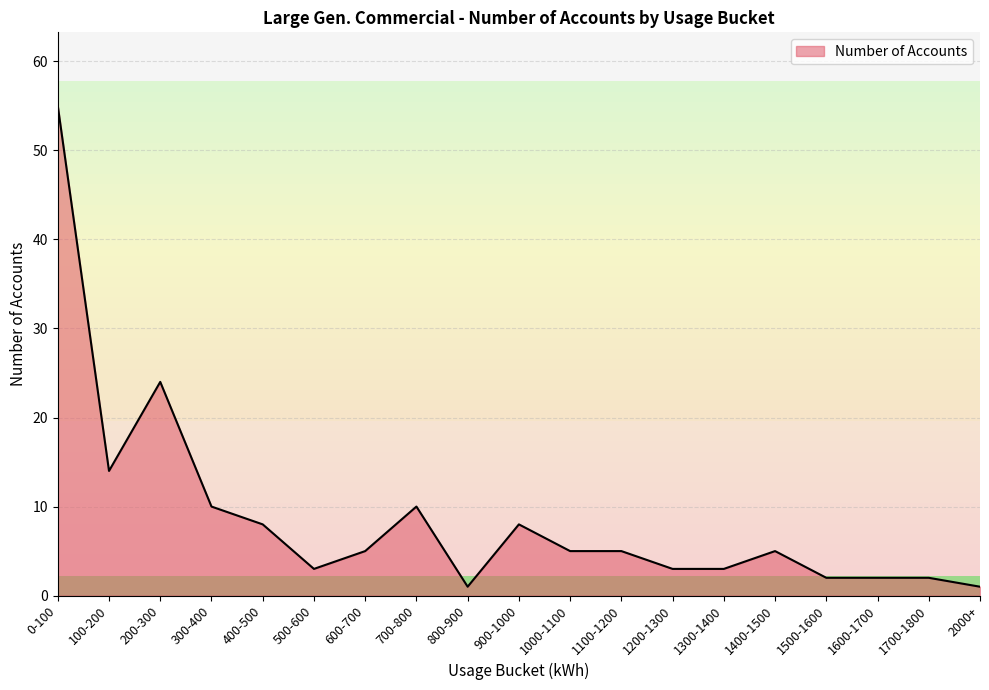

What is the difference between the values at 1200-1300 and 100-200?

11